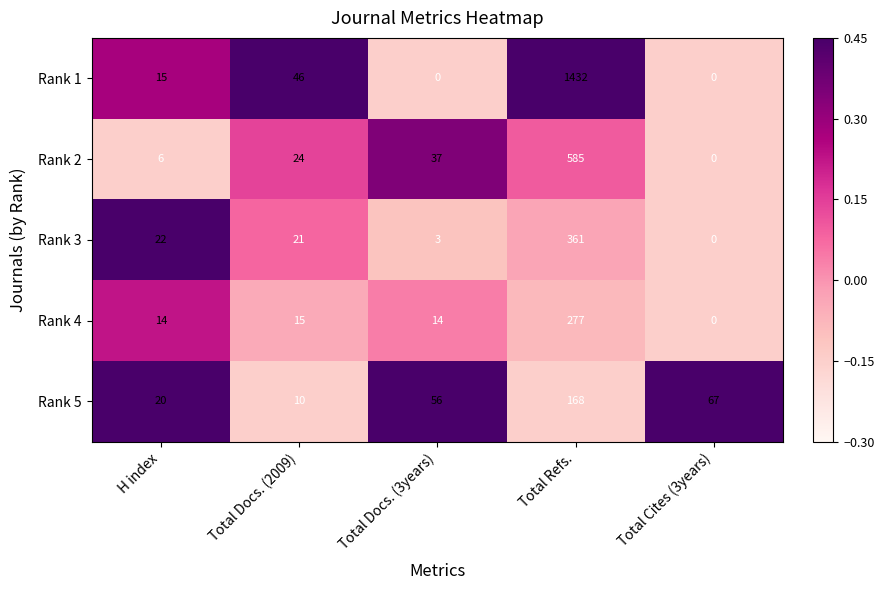

Is the value of Rank 1 at Total Cites (3years) greater than the value of Rank 5 at Total Docs. (3years)?

No